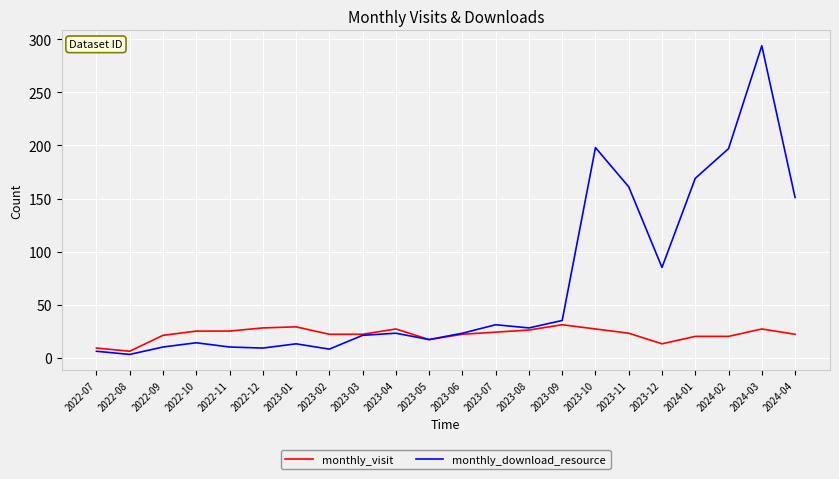

What are all the series names shown in the legend?

monthly_visit, monthly_download_resource